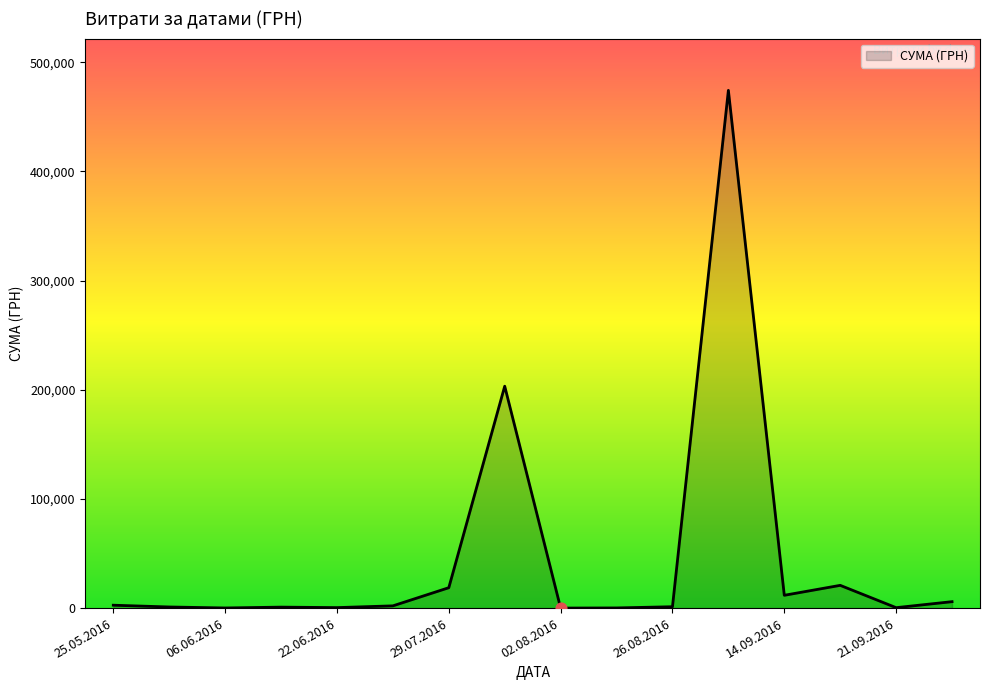

What is the greatest value displayed?

474245.3